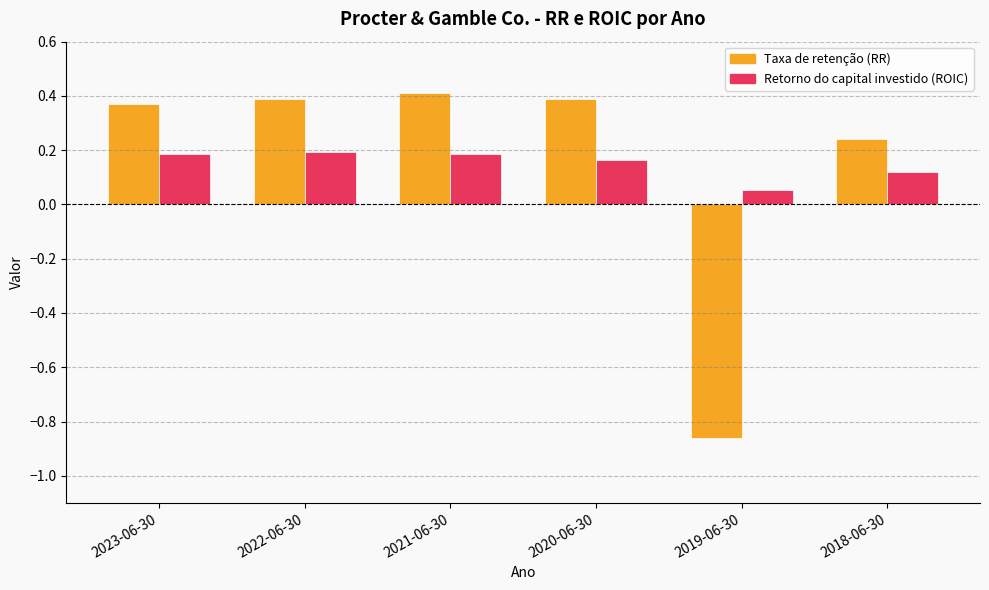

Which category has the lowest value across all series?

2019-06-30